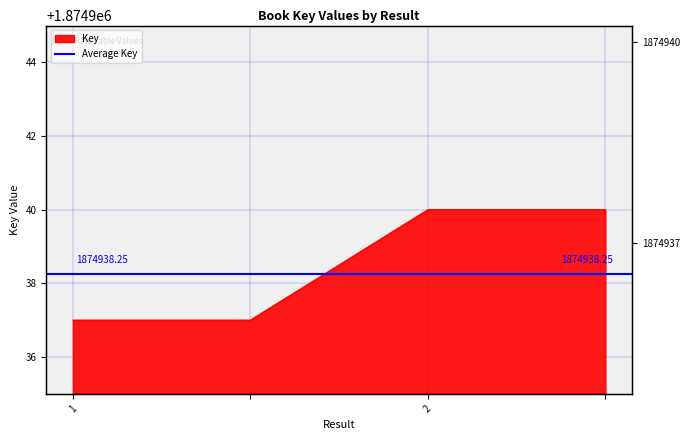

What is the change in value from 1 to 2?

+3